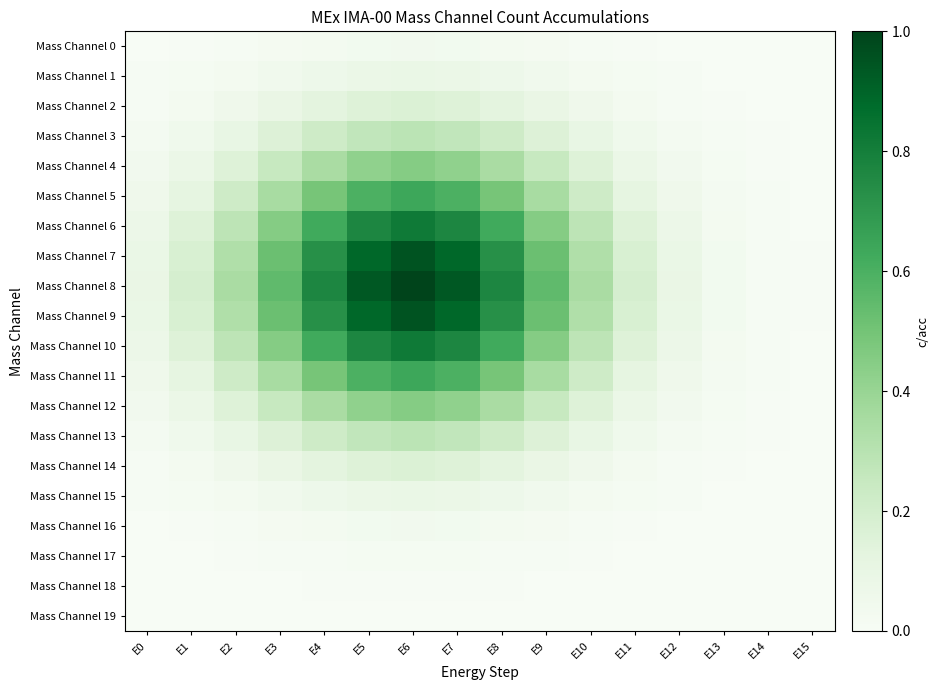

Which series has the largest range (max minus min)?

Mass Channel 8